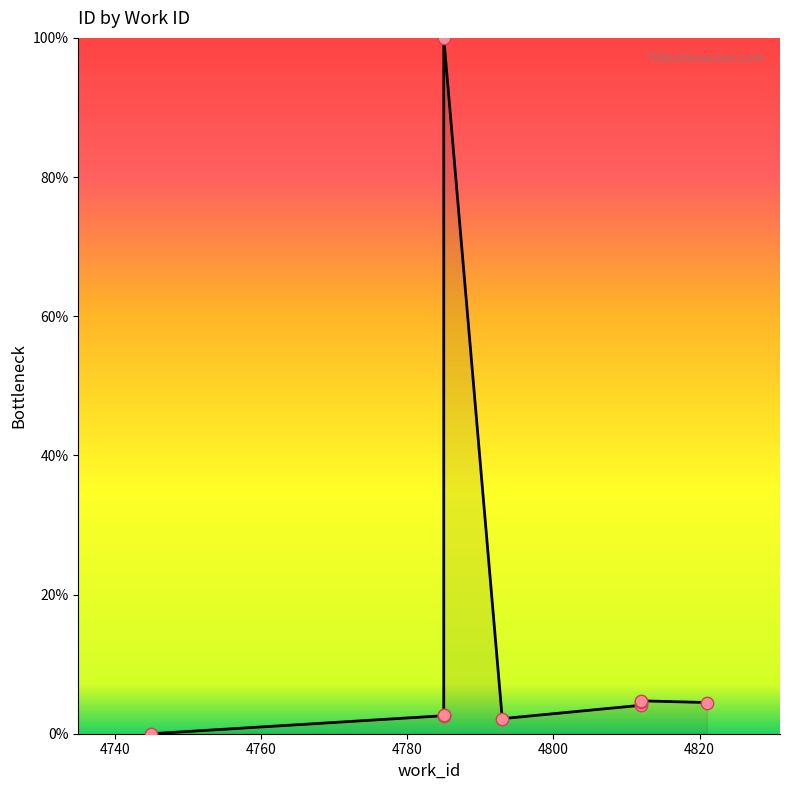

At how many categories does at least one series exceed 90?

1